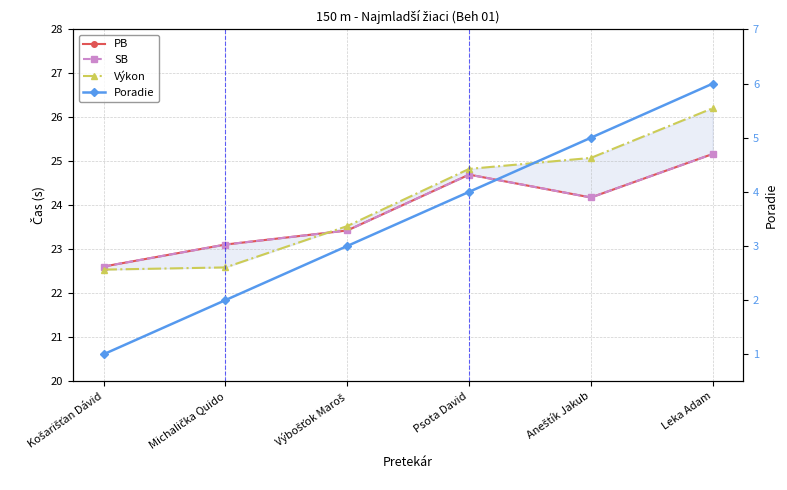

What are all the series names shown in the legend?

PB, SB, Výkon, Poradie